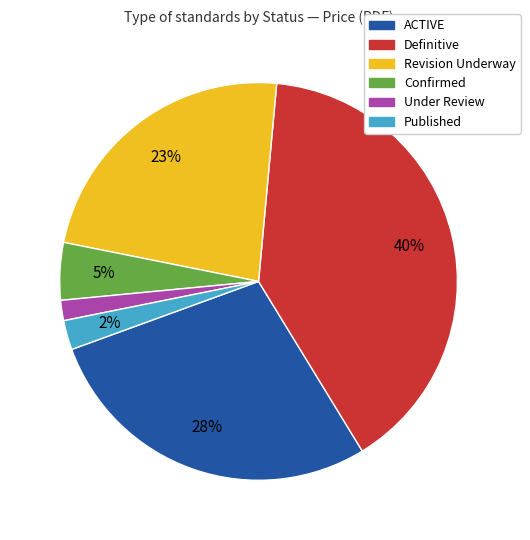

How many slices are in this pie chart?

6